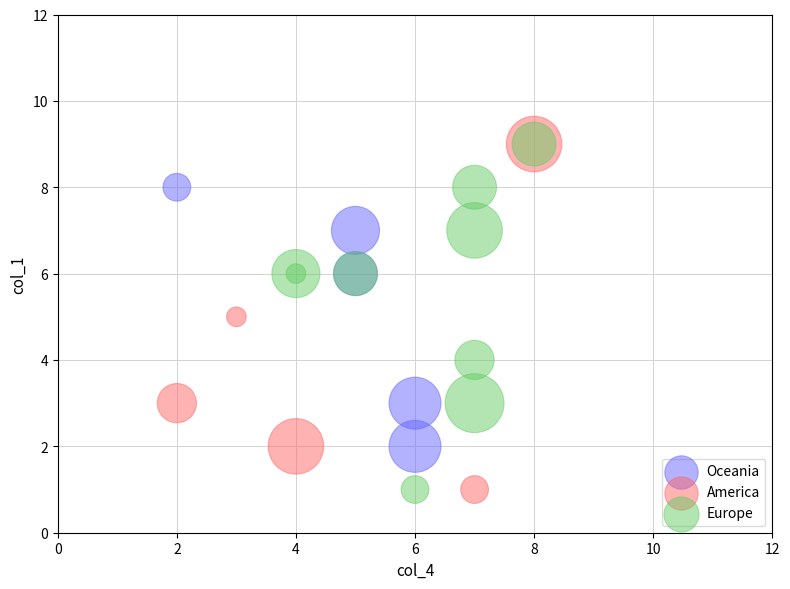

What are all the series names shown in the legend?

Oceania, America, Europe